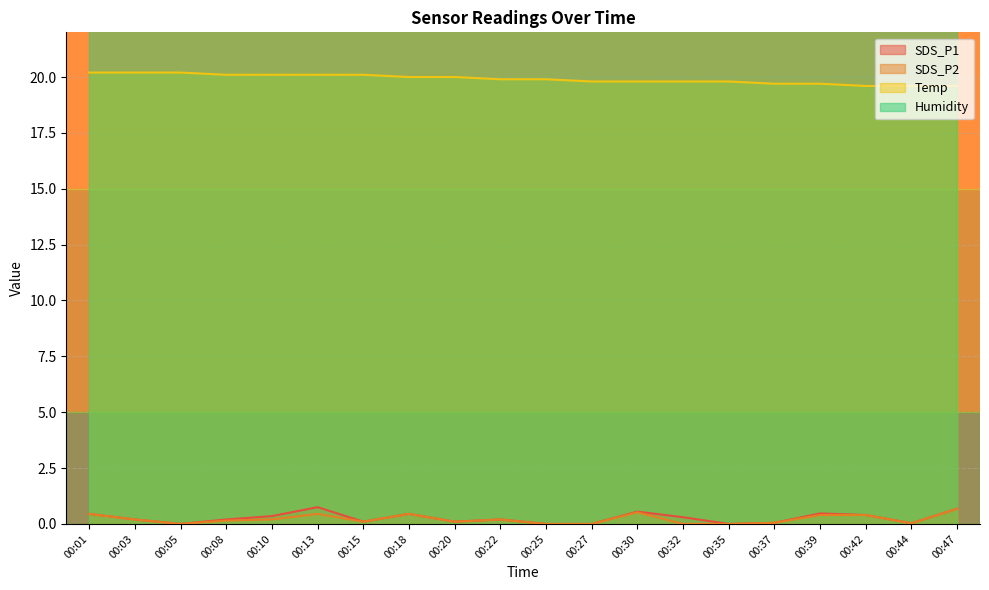

Which series changed the most between 00:20 and 00:32?

SDS_P1